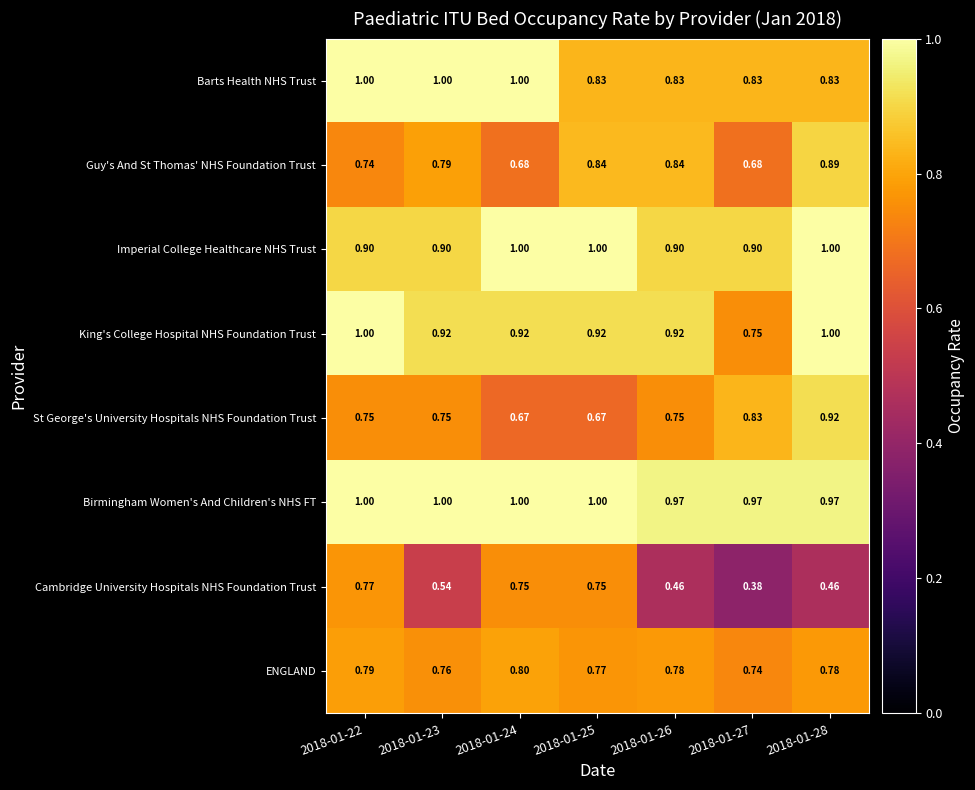

Which series has the widest spread of values?

Cambridge University Hospitals NHS Foundation Trust